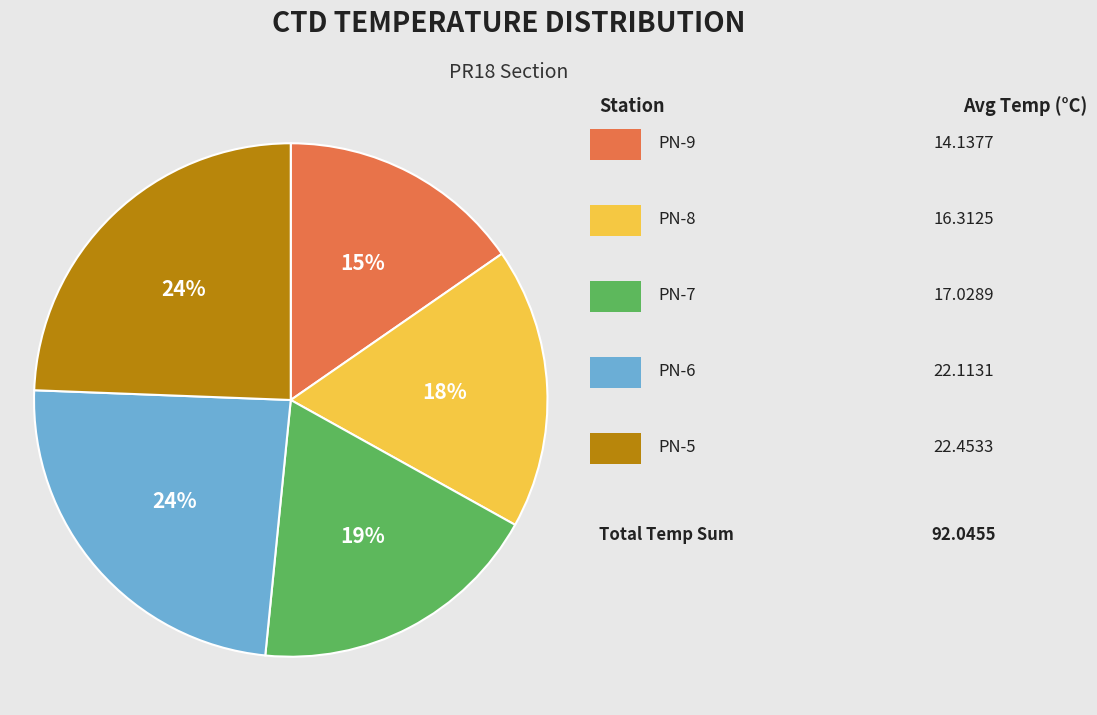

Does any single category account for the majority?

No